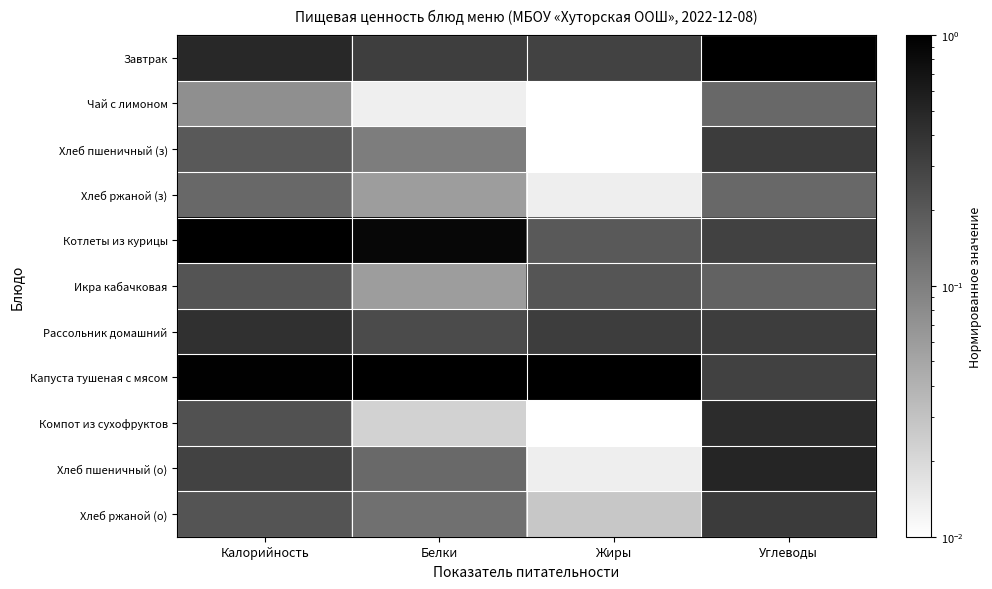

Reading left to right, transcribe all the data shown in this chart.

Завтрак: Калорийность=0.5	Белки=0.3	Жиры=0.3	Углеводы=1.0
Чай с лимоном: Калорийность=0.1	Белки=0.0	Жиры=0.0	Углеводы=0.2
Хлеб пшеничный (з): Калорийность=0.2	Белки=0.1	Жиры=0.0	Углеводы=0.3
Хлеб ржаной (з): Калорийность=0.2	Белки=0.1	Жиры=0.0	Углеводы=0.2
Котлеты из курицы: Калорийность=1.0	Белки=0.9	Жиры=0.2	Углеводы=0.3
Икра кабачковая: Калорийность=0.2	Белки=0.1	Жиры=0.2	Углеводы=0.2
Рассольник домашний: Калорийность=0.4	Белки=0.3	Жиры=0.3	Углеводы=0.3
Капуста тушеная с мясом: Калорийность=1.0	Белки=1.0	Жиры=1.0	Углеводы=0.3
Компот из сухофруктов: Калорийность=0.2	Белки=0.0	Жиры=0.0	Углеводы=0.5
Хлеб пшеничный (о): Калорийность=0.3	Белки=0.1	Жиры=0.0	Углеводы=0.5
Хлеб ржаной (о): Калорийность=0.2	Белки=0.1	Жиры=0.0	Углеводы=0.3